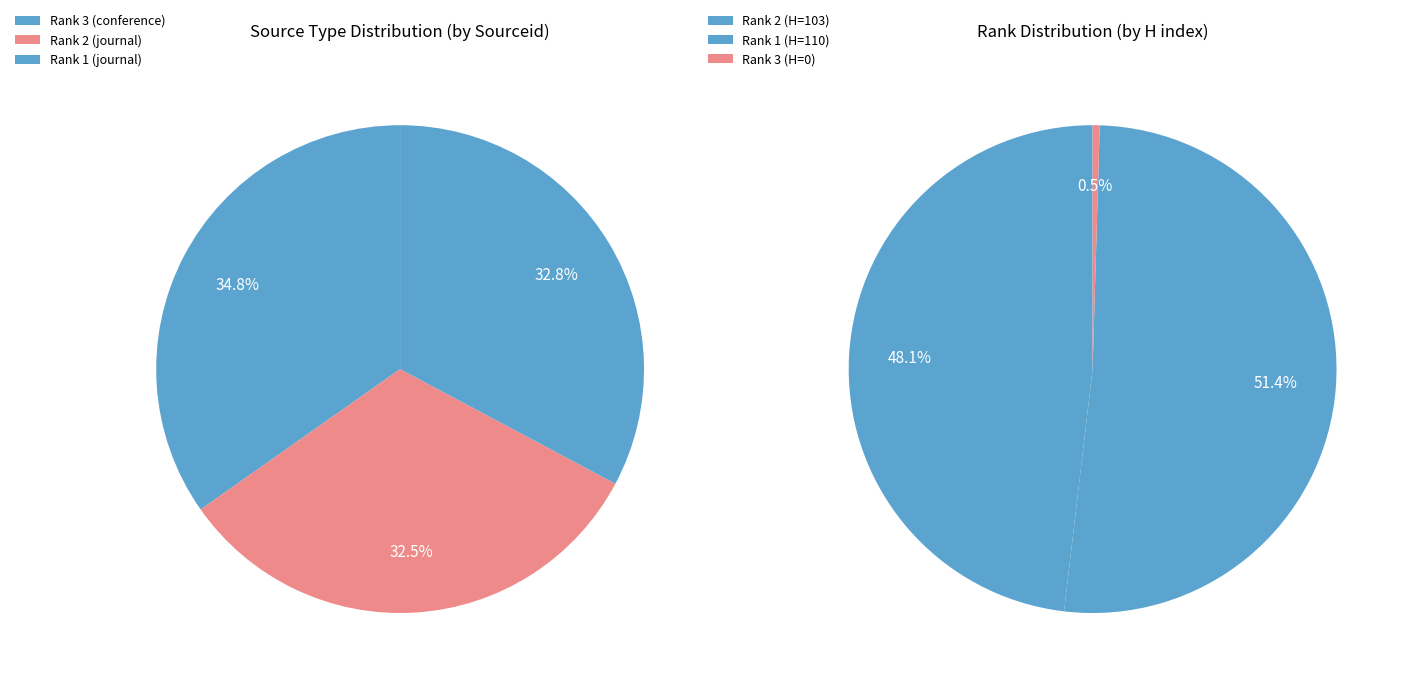

The Rank 1 (journal) slice represents 41% of the pie. True or false?

False